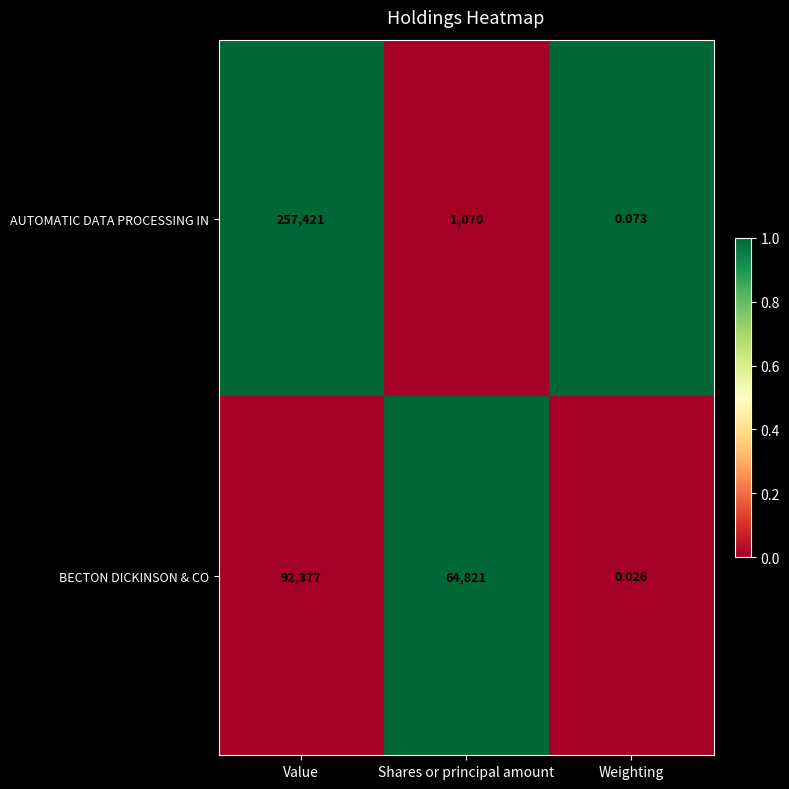

Rank the series by their maximum value, from highest to lowest.

AUTOMATIC DATA PROCESSING IN, BECTON DICKINSON & CO